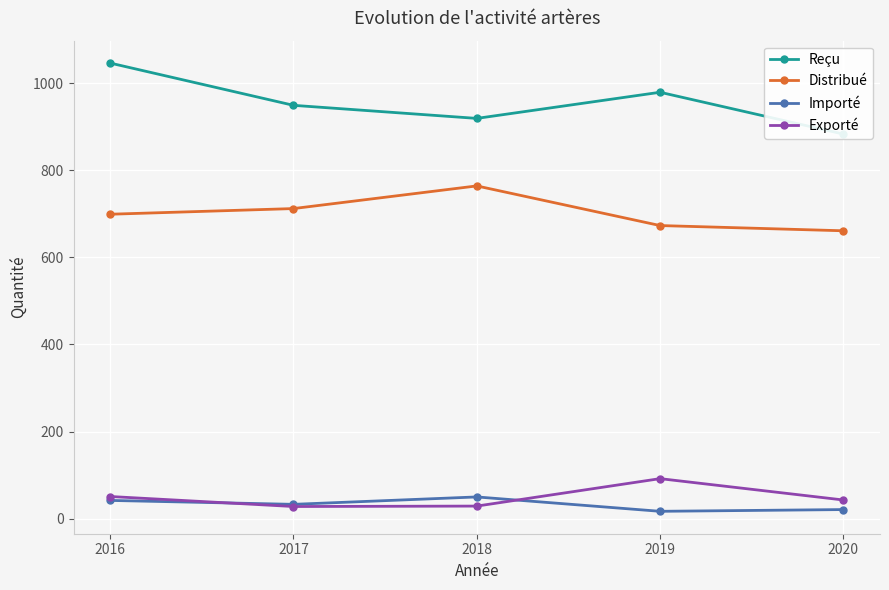

How many interior local peaks does the Exporté series have?

1